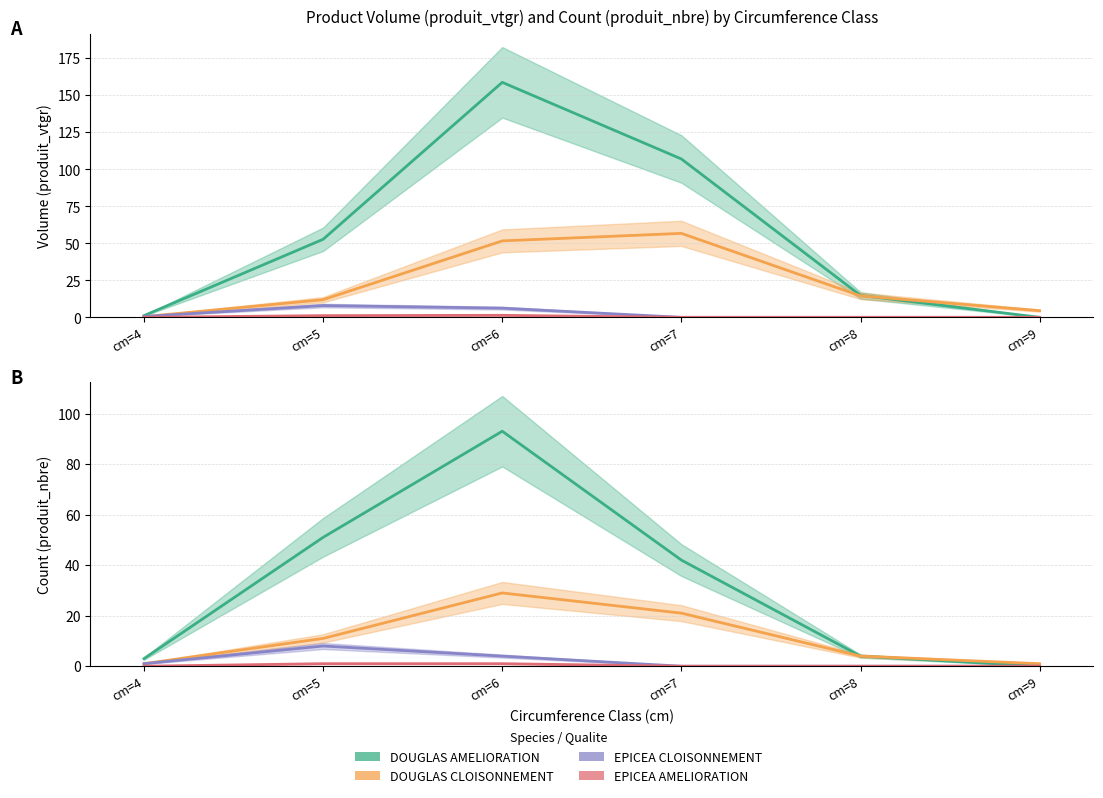

How many values in the EPICEA CLOISONNEMENT series are below 1?

3